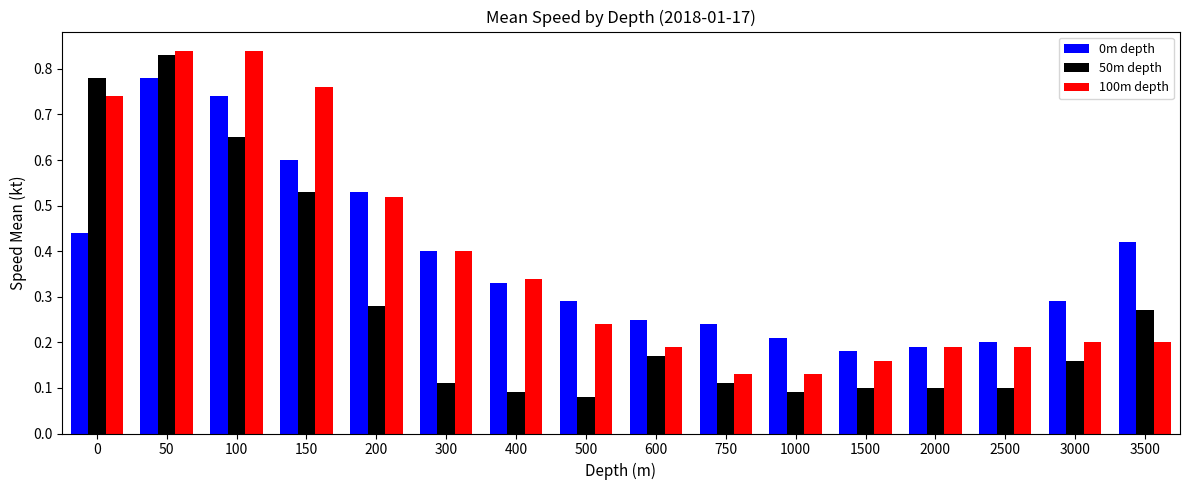

What is the sum of all 50m depth values?

4.5